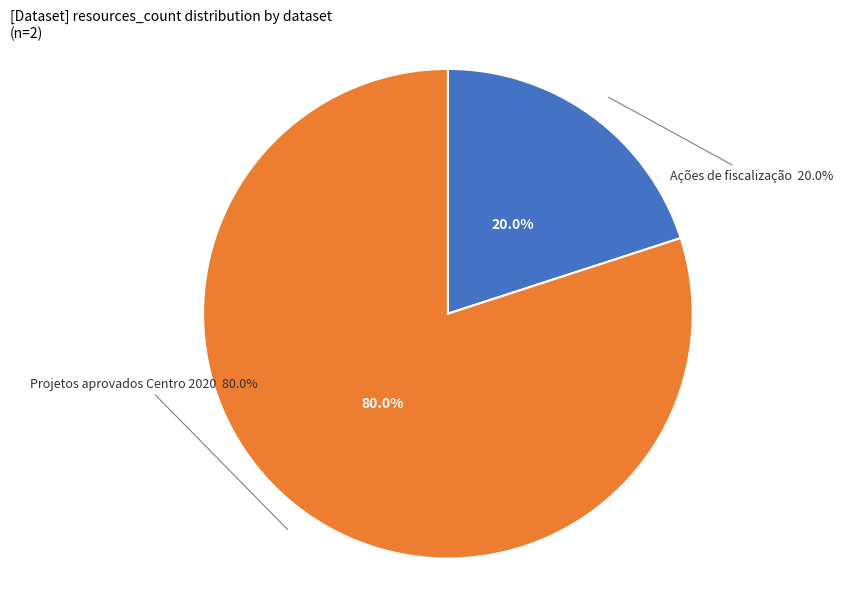

Count the number of slices in the pie.

2